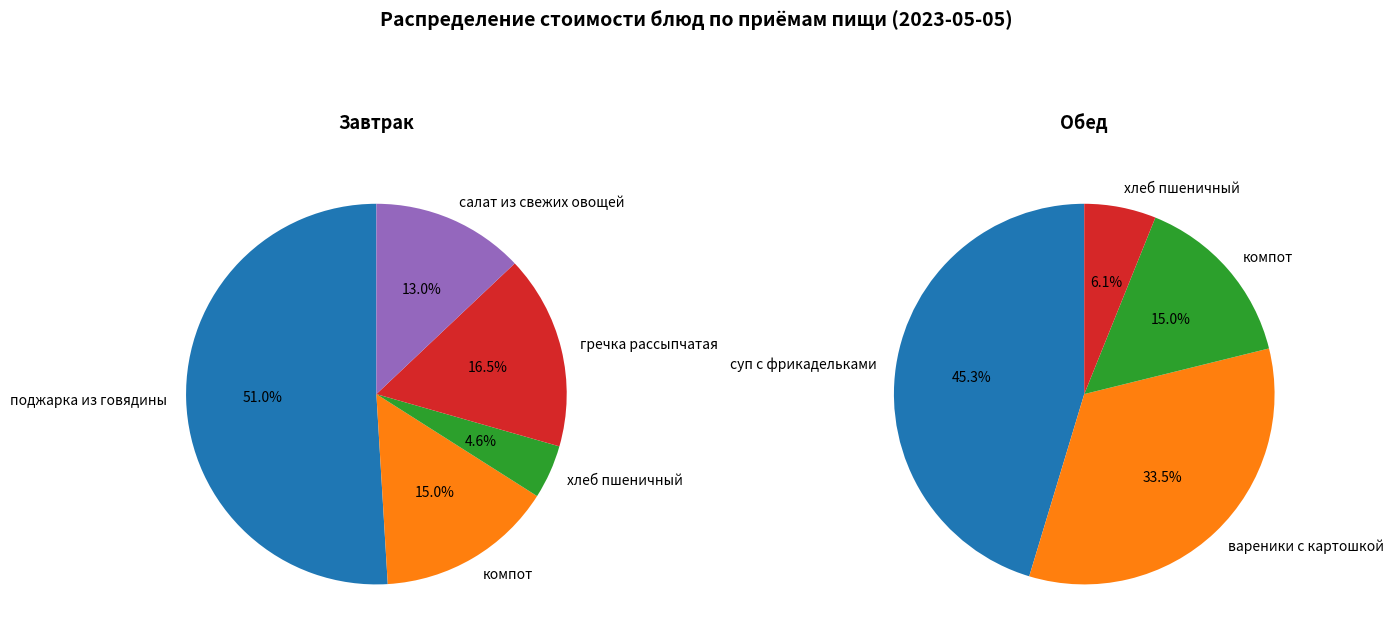

Which slice is the largest?

поджарка из говядины